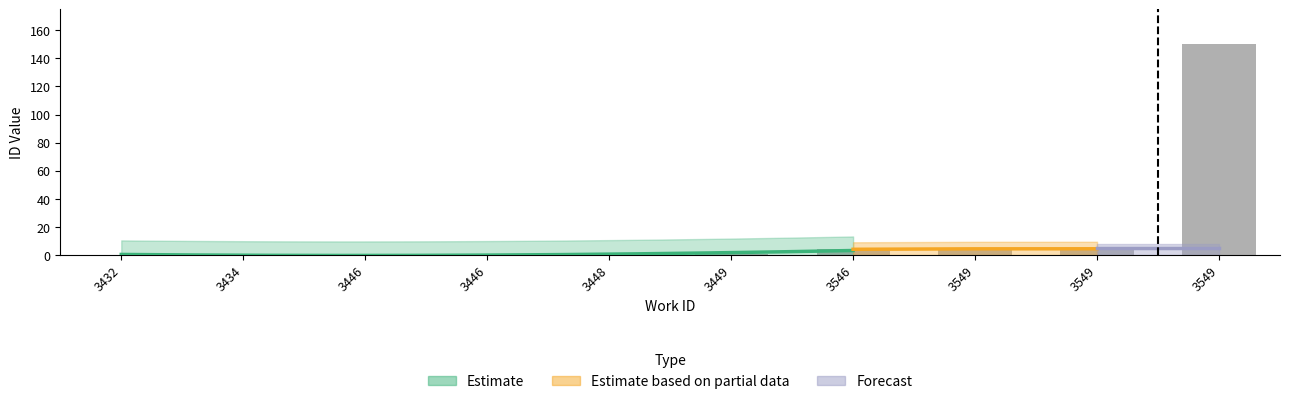

Reading left to right, transcribe all the data shown in this chart.

0.0	0.0	0.2	0.3	0.4	0.4	4.1	4.4	4.4	150.0